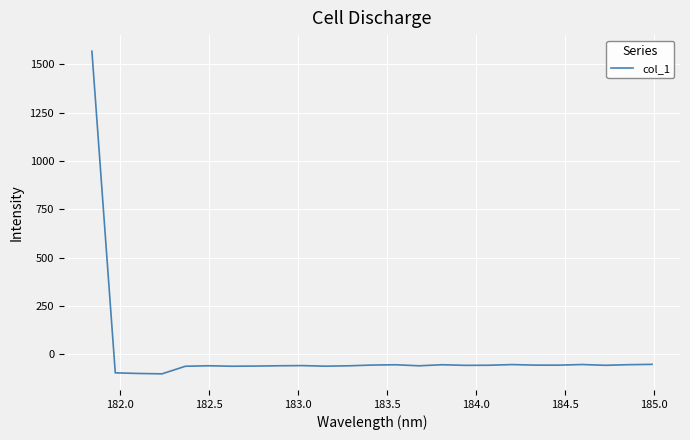

What is the difference between the maximum and minimum values?

1668.1